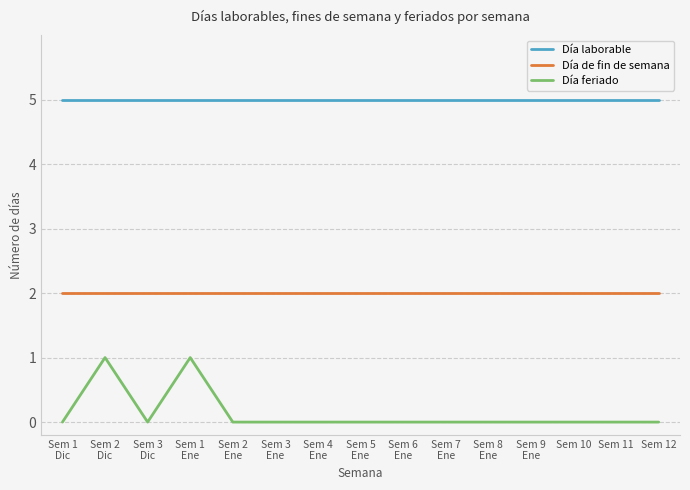

How many categories are shown in the chart?

15